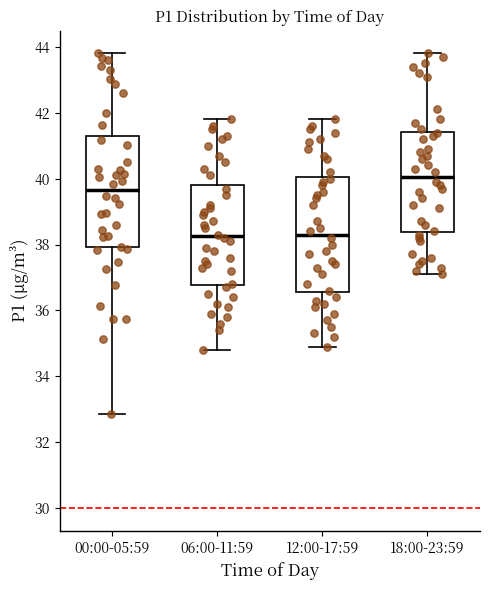

Where is the lower edge of the box for 18:00-23:59 on the y-axis? The values are not printed on the chart, so give them approximately, as read against the axis.

38.4